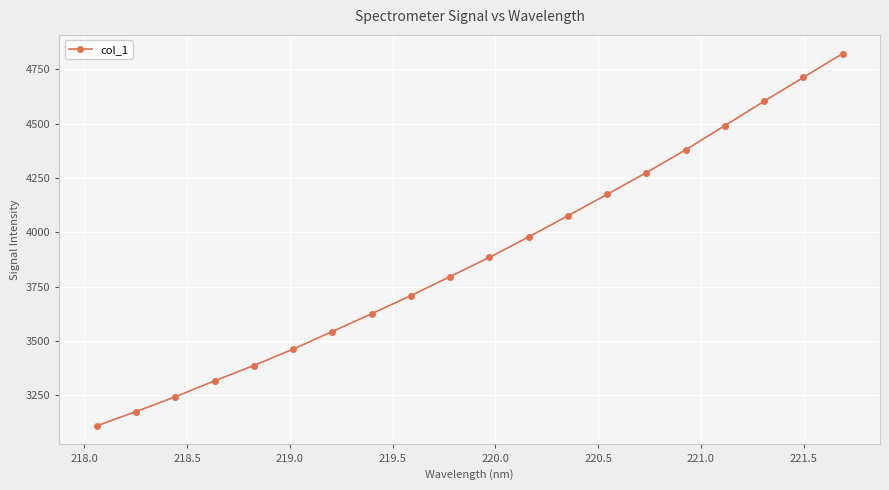

What is the smallest value displayed?

3109.7